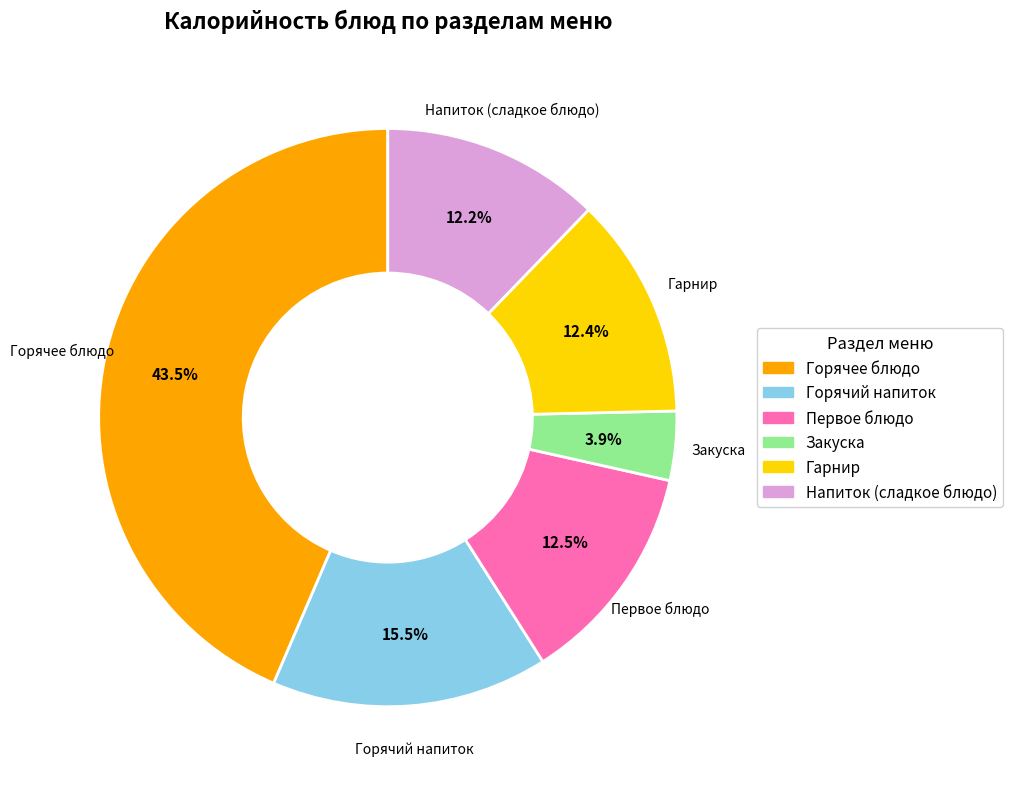

The Горячее блюдо slice represents 34% of the pie. True or false?

False